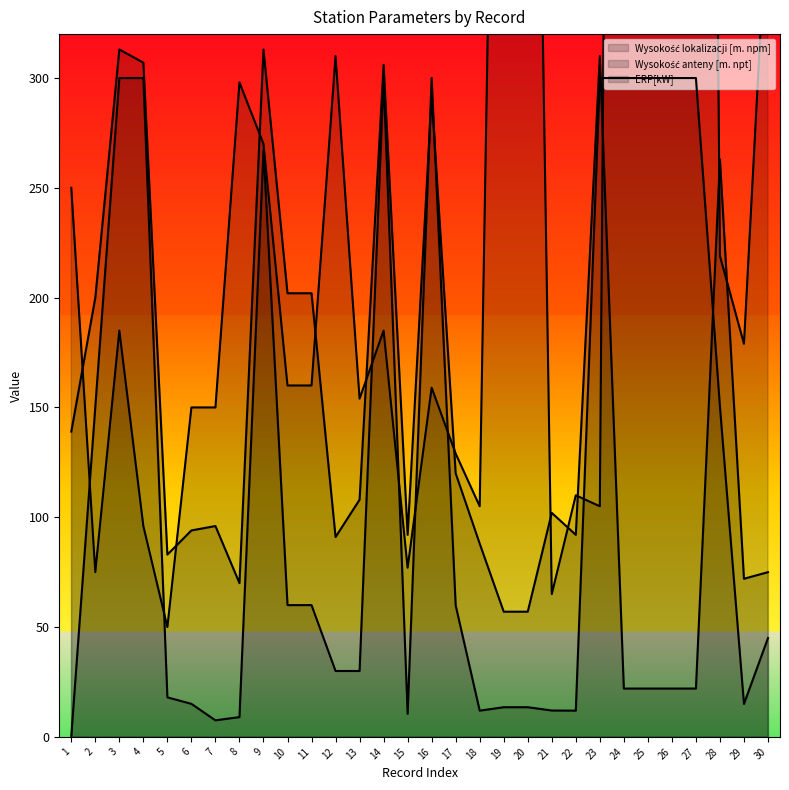

What is the difference between the Wysokość lokalizacji [m. npm] values at 4 and 23?

9.0